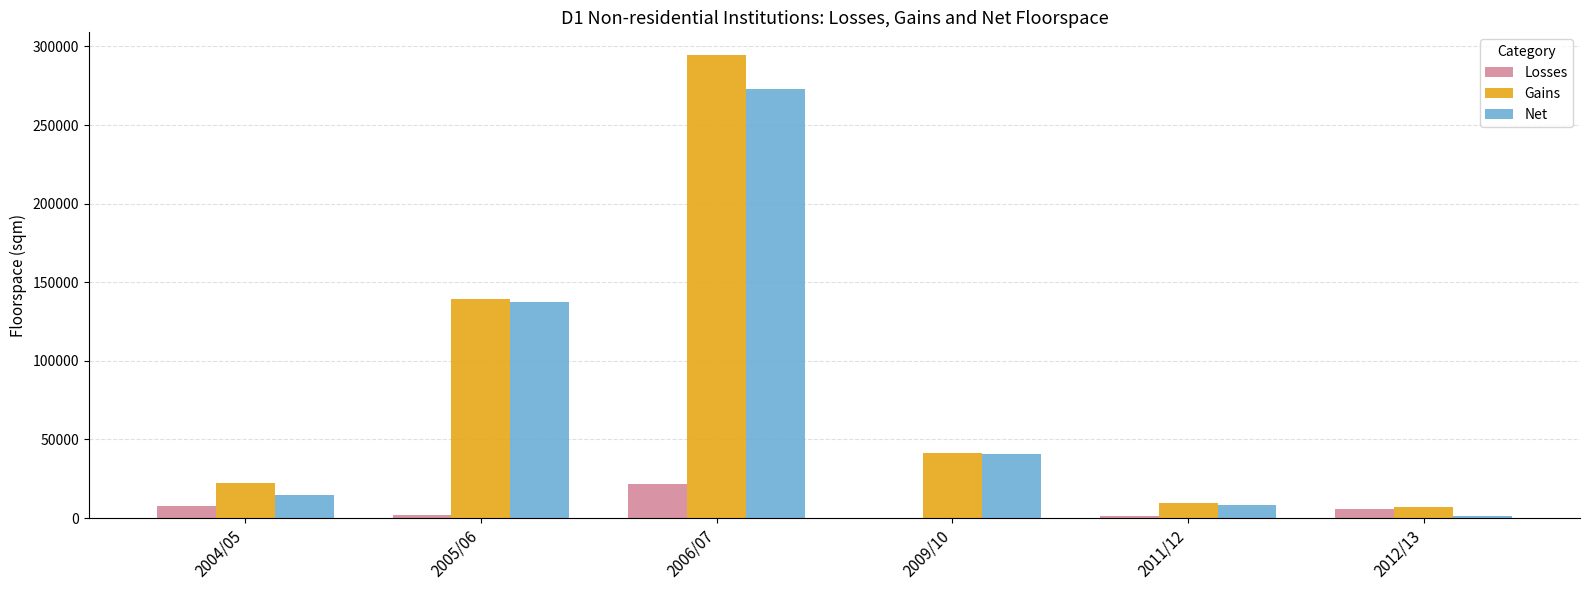

At which category is the sum across all series the highest?

2006/07